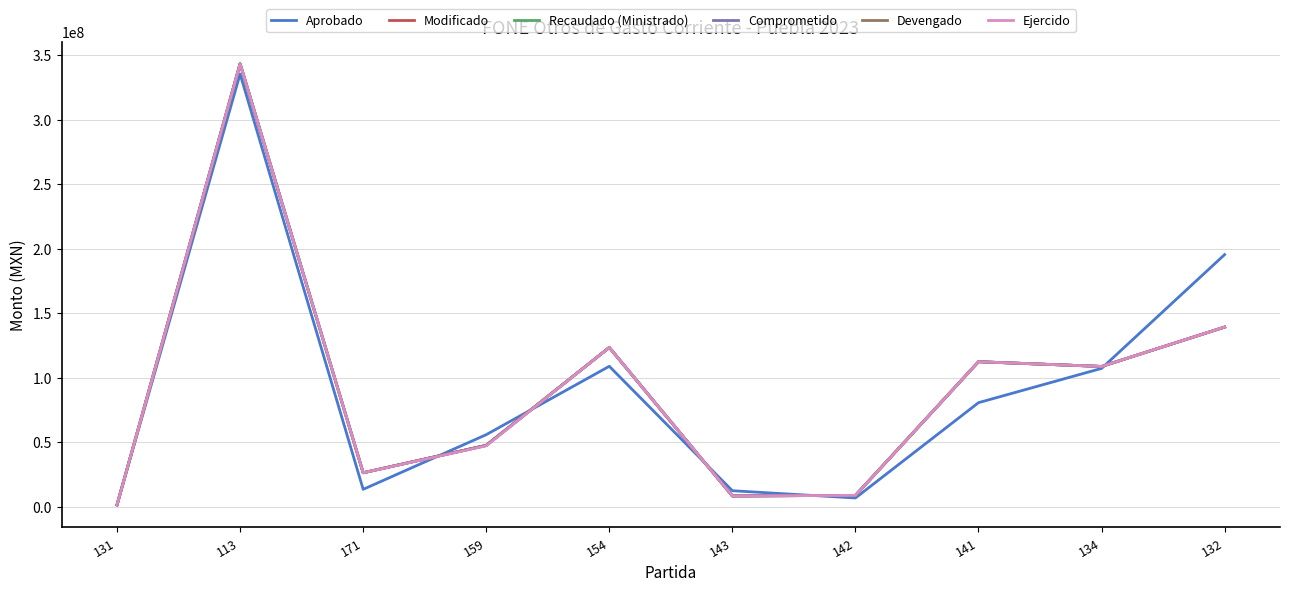

Does the chart display data point markers on the line(s)?

No